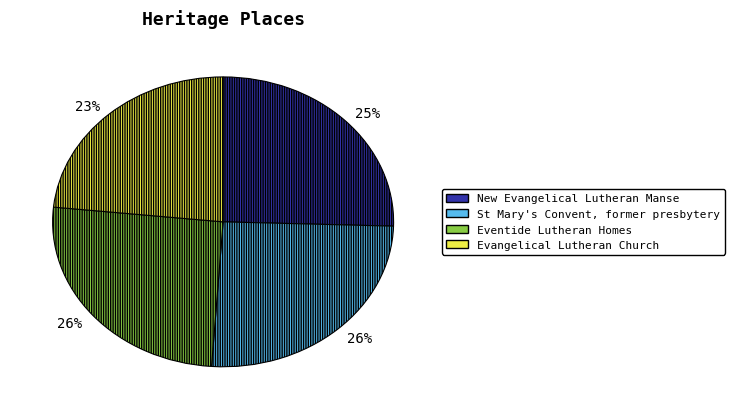

Is there any slice that represents more than half of the pie?

No